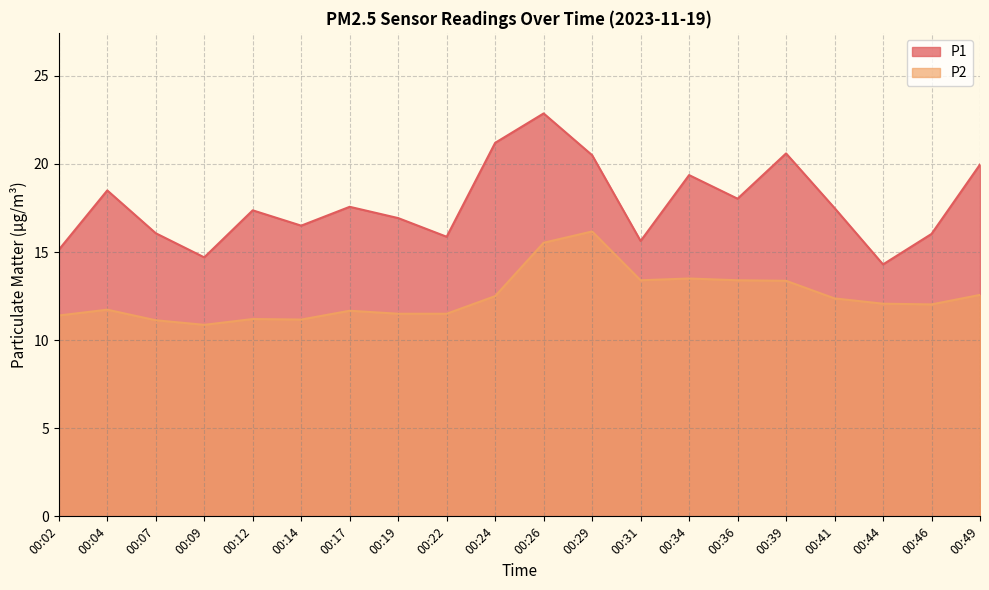

What is the highest value of the P2 series?

16.2